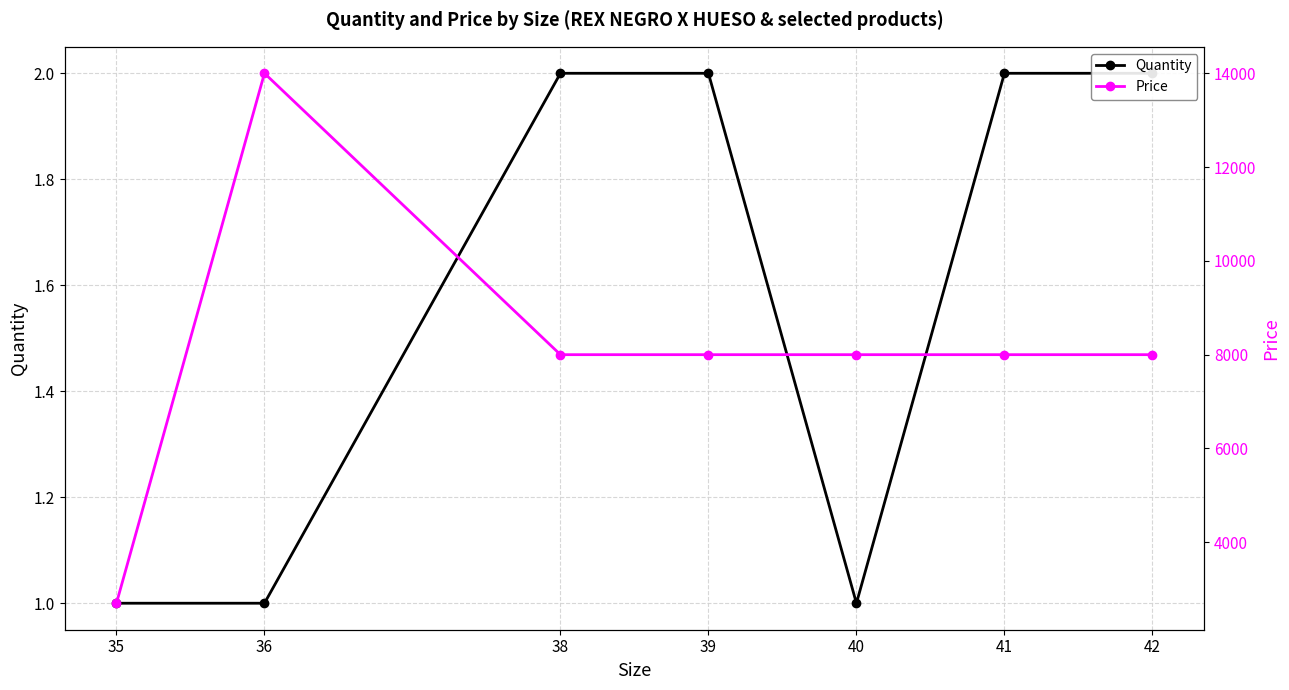

List the series in order of their overall mean, highest first.

Price, Quantity